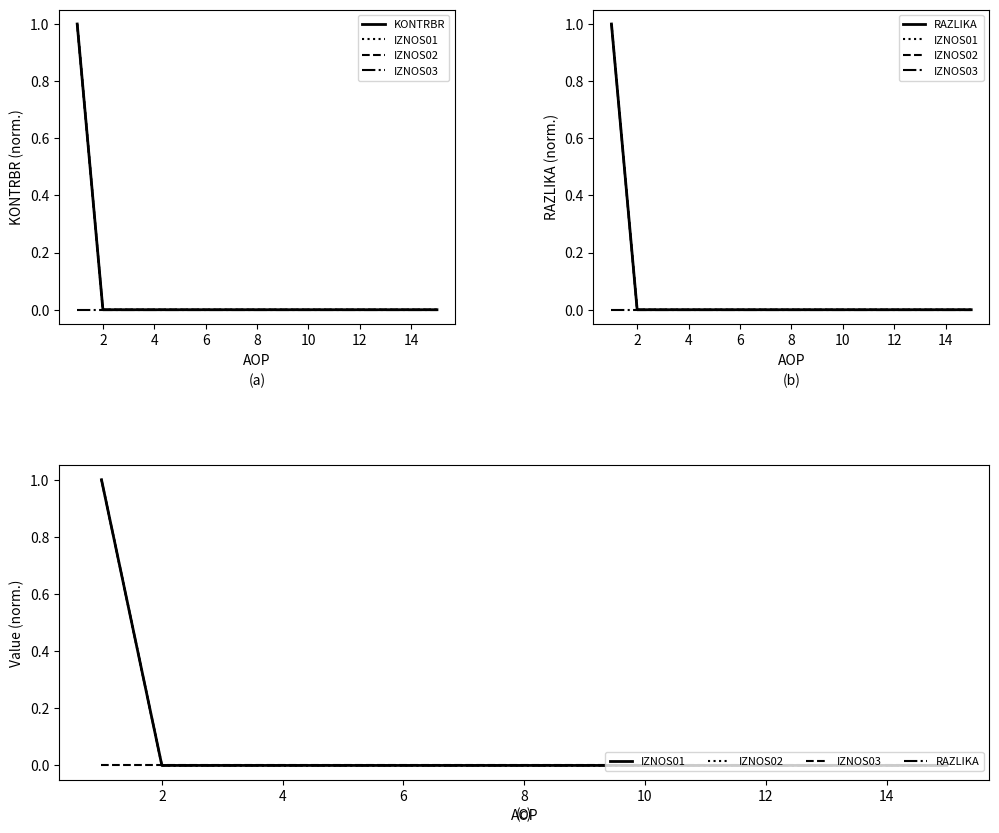

At which category does the chart reach its minimum across all series?

2